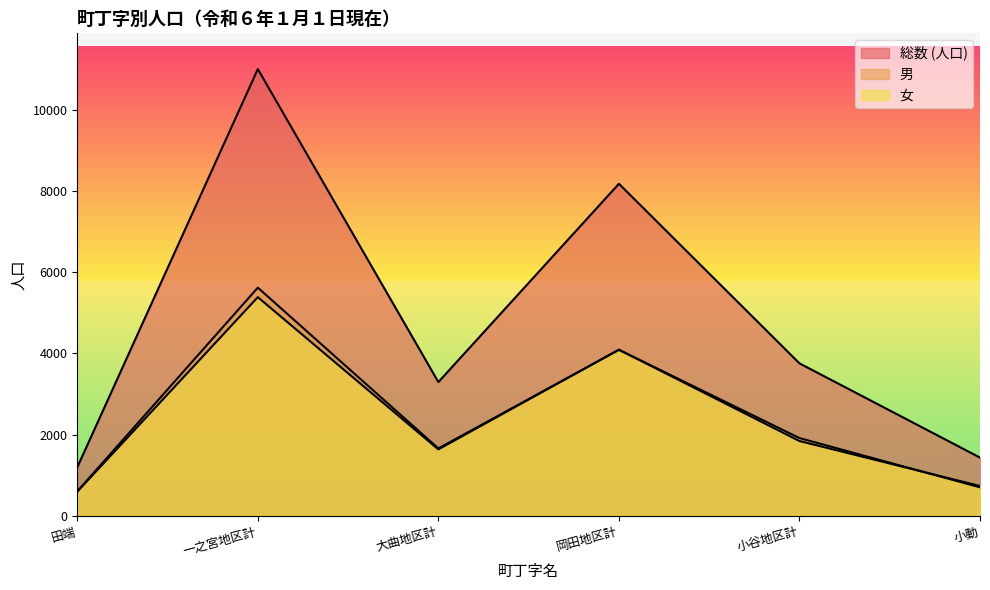

At which category is the sum across all series the highest?

一之宮地区計